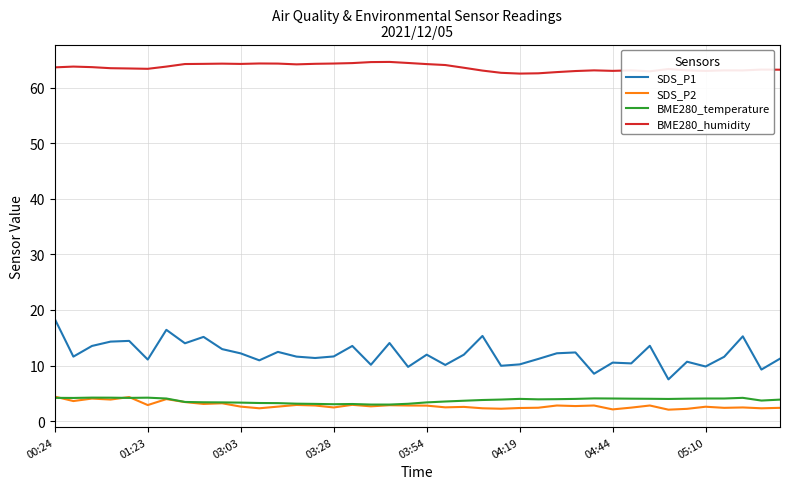

Which series has the largest range (max minus min)?

SDS_P1